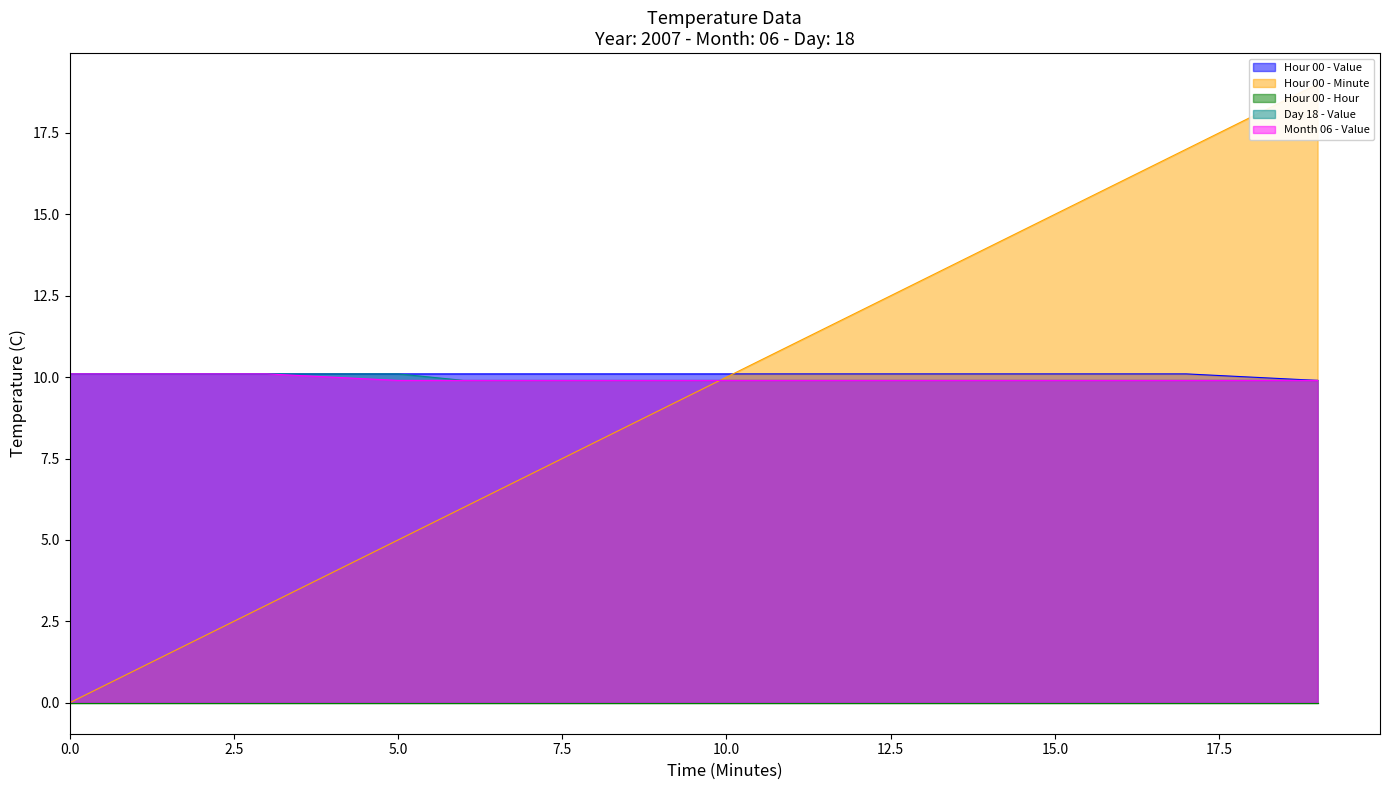

What is the value of the Hour 00 - Minute point at the 7th from the left?

6.0